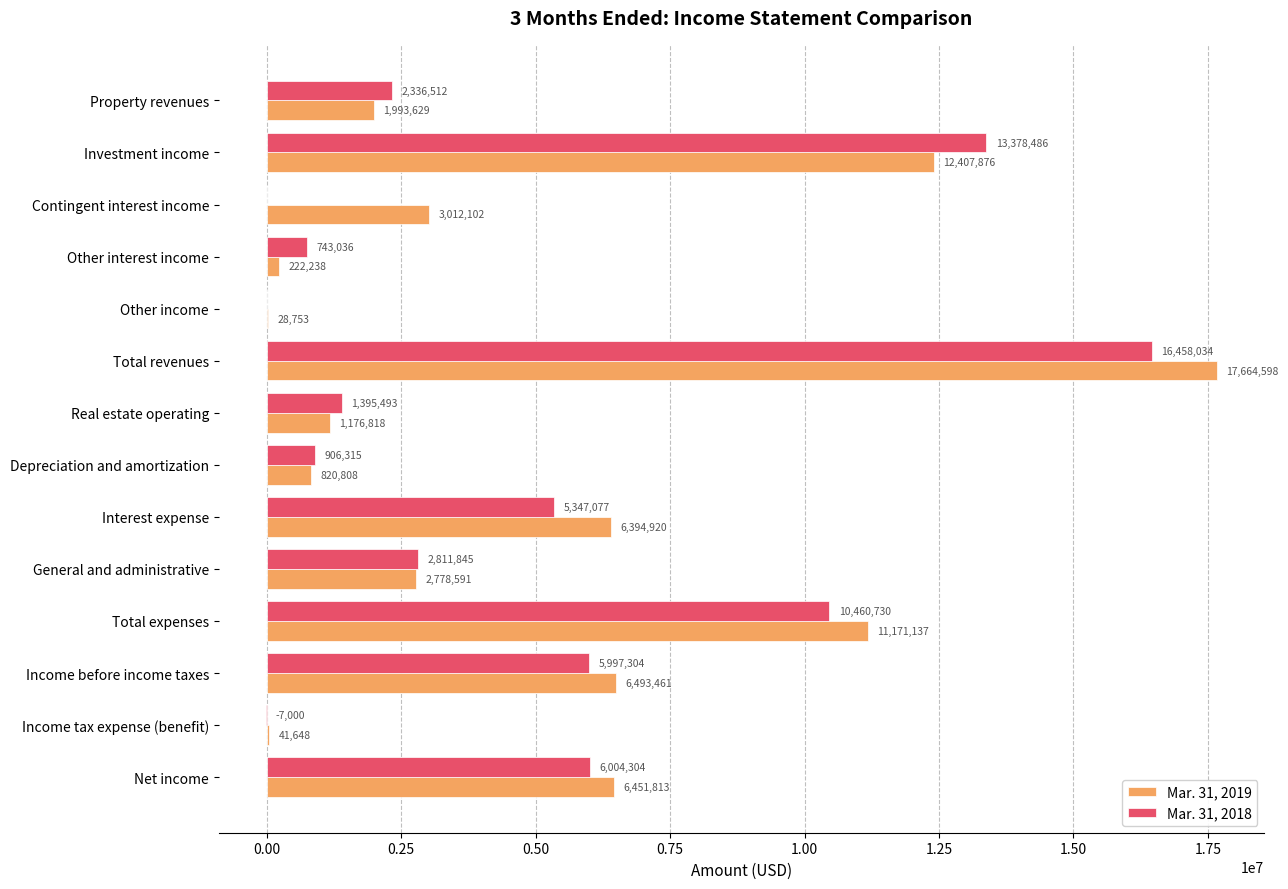

At which category is the sum across all series the highest?

Total revenues